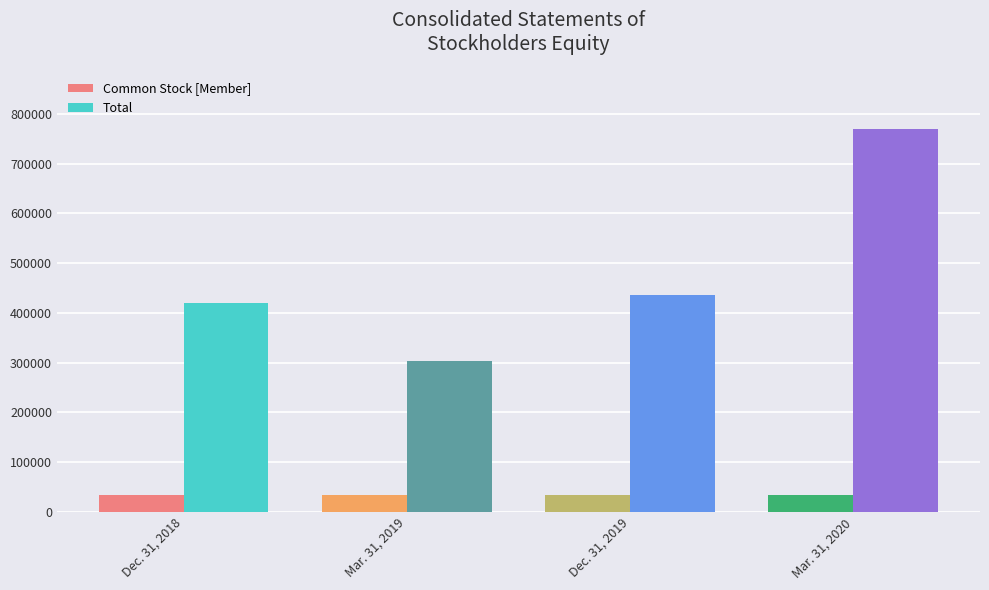

How many bars are there in each group?

2